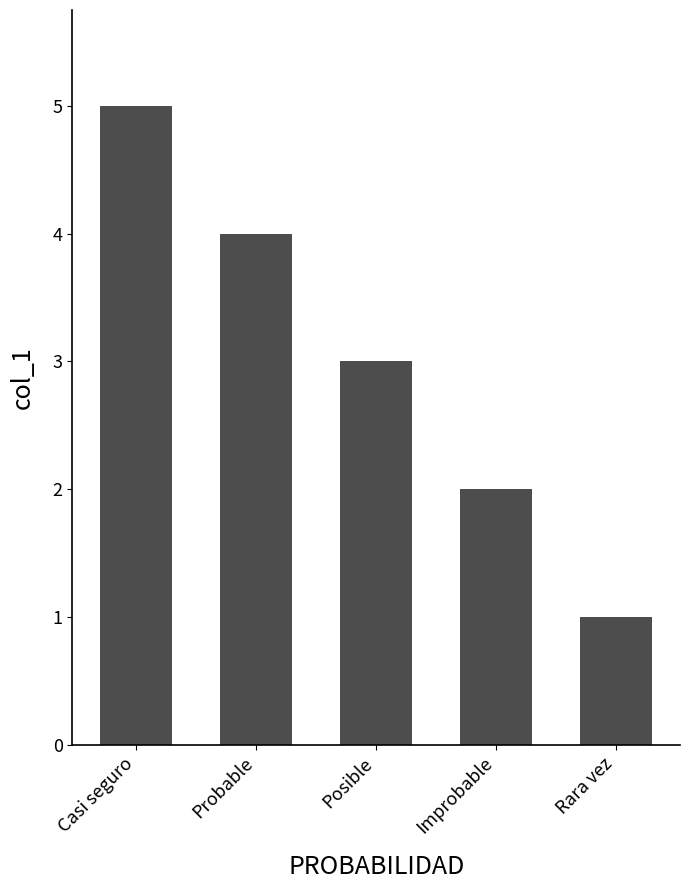

Is it true that the value at Probable is 4?

True